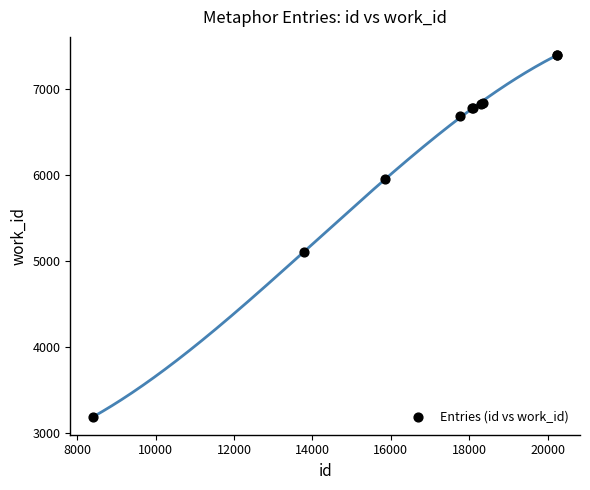

What Y value in the scatter plot is closest to 5295?

5105